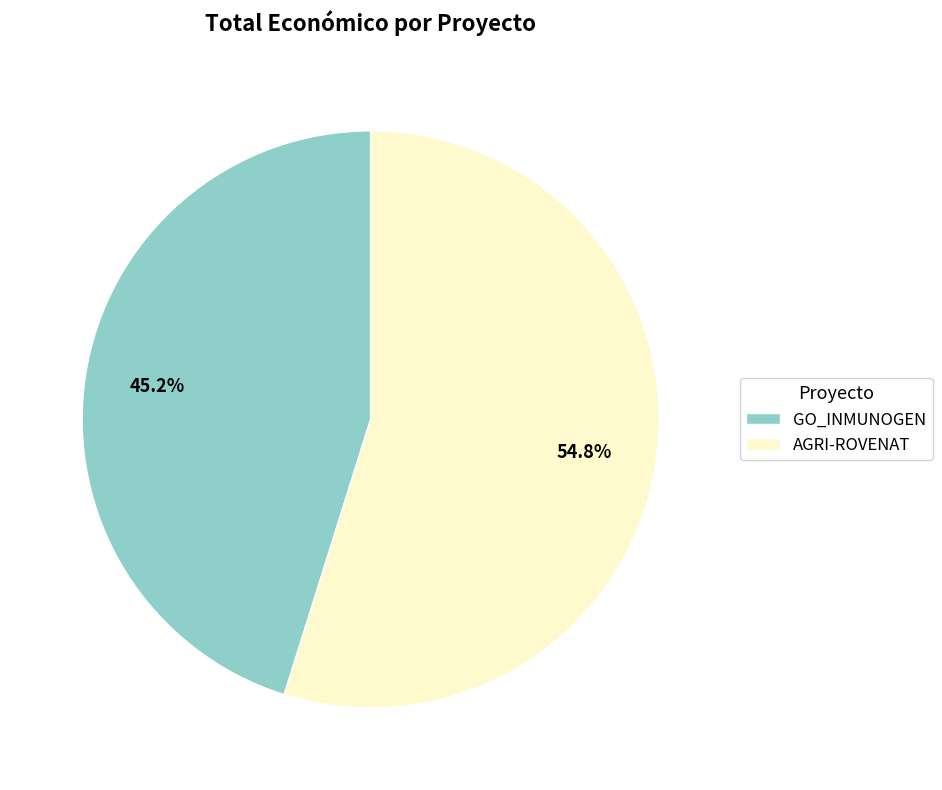

True or false: GO_INMUNOGEN accounts for 59% of the total.

False